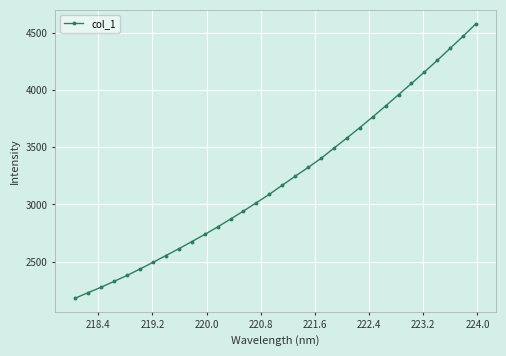

What is the minimum value shown in the chart?

2182.1